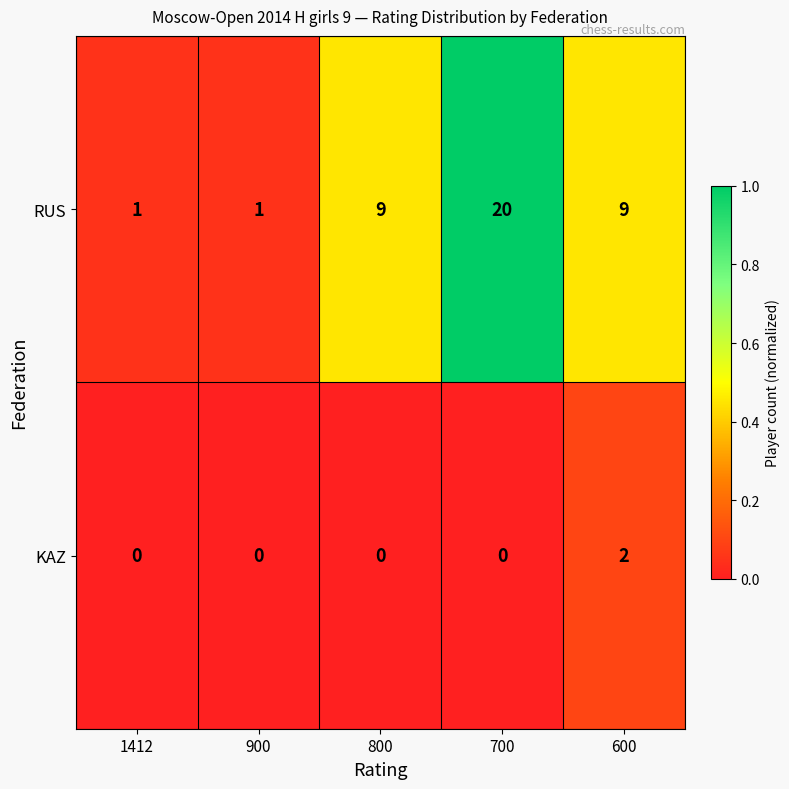

How many data points does each series have?

5